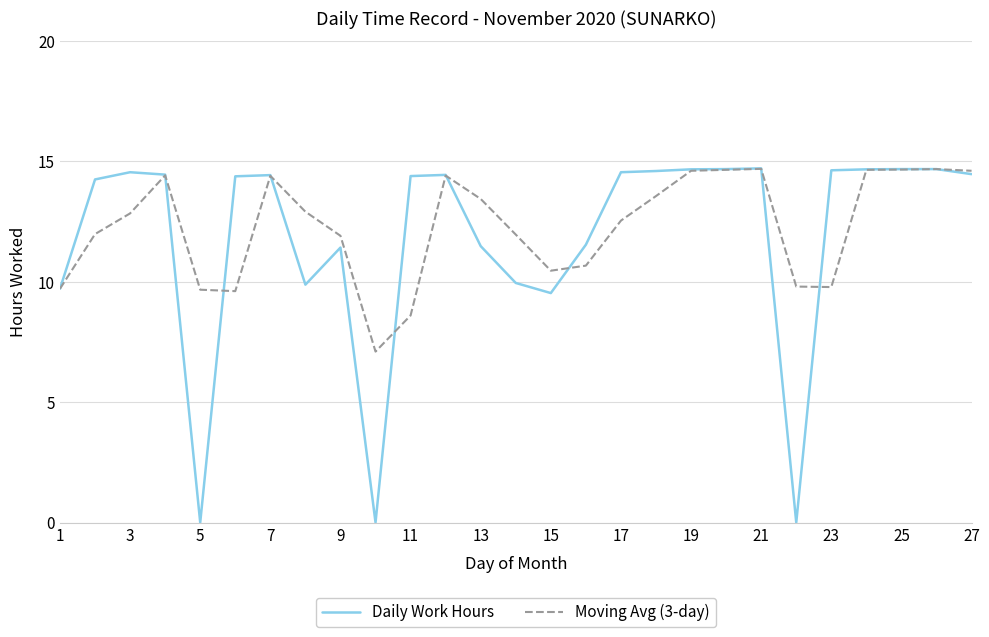

Which series has the widest spread of values?

Daily Work Hours